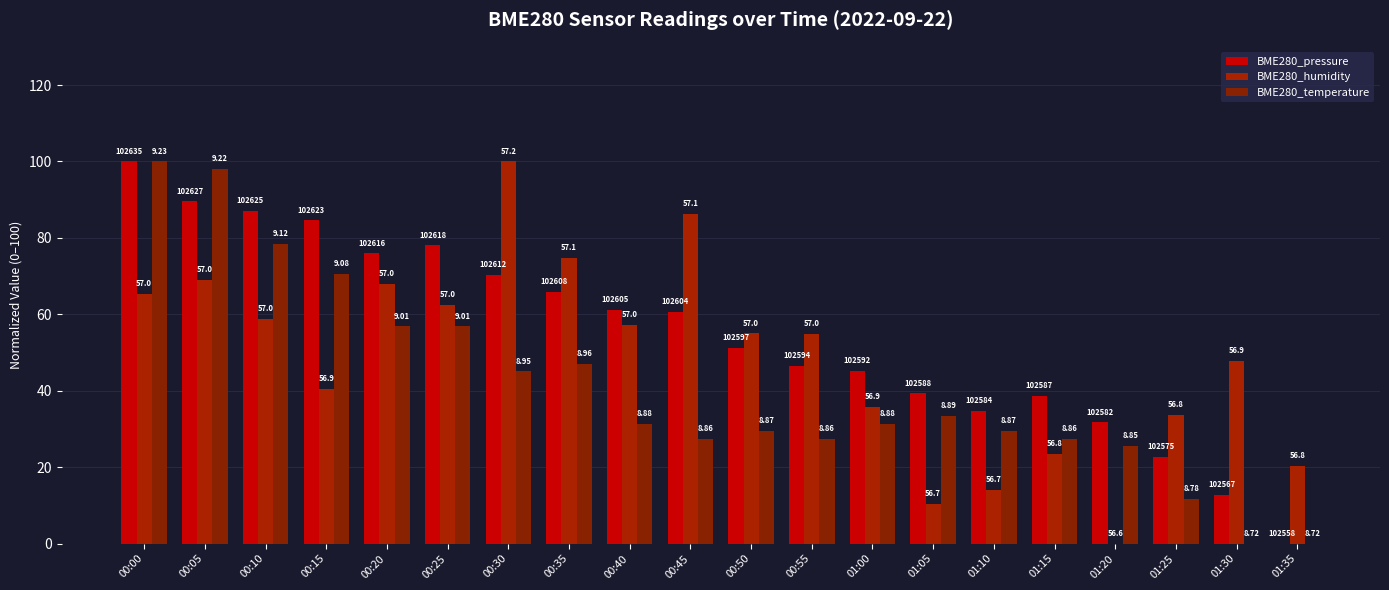

What is the value of the BME280_humidity bar at the 12th from the left?

54.8